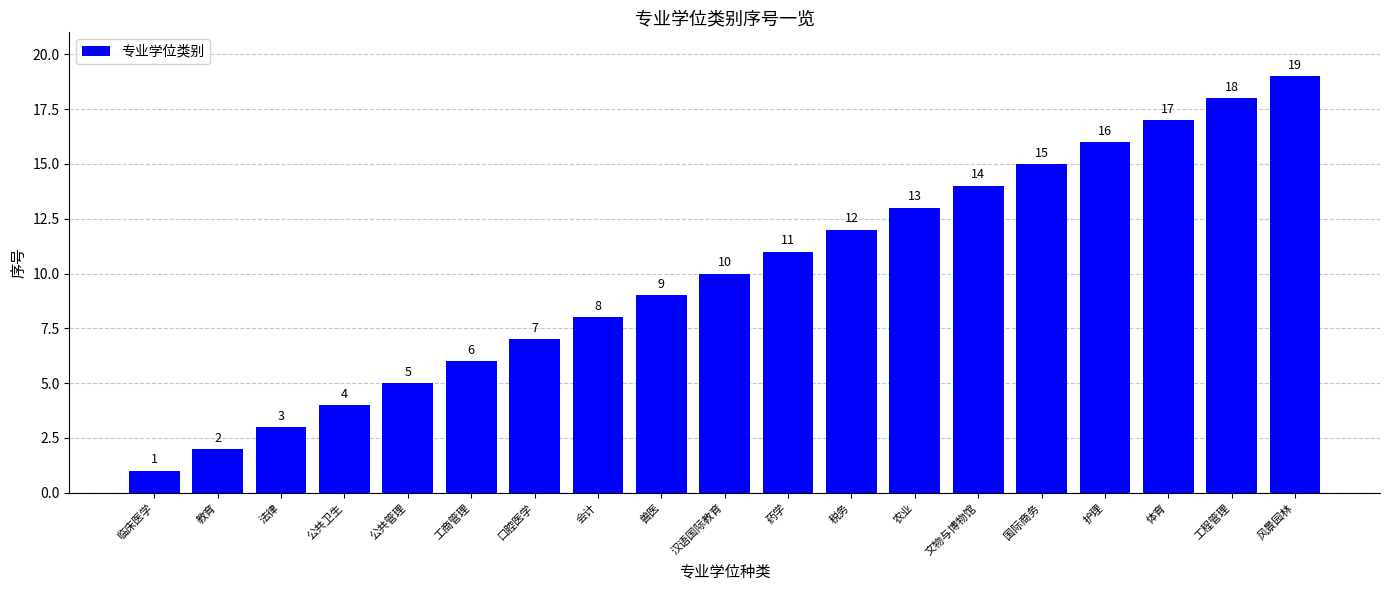

Between 文物与博物馆 and 税务, which is larger?

文物与博物馆